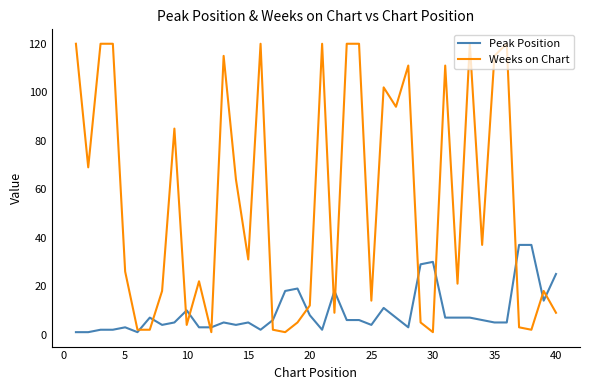

Which series has the largest total across all categories?

Weeks on Chart